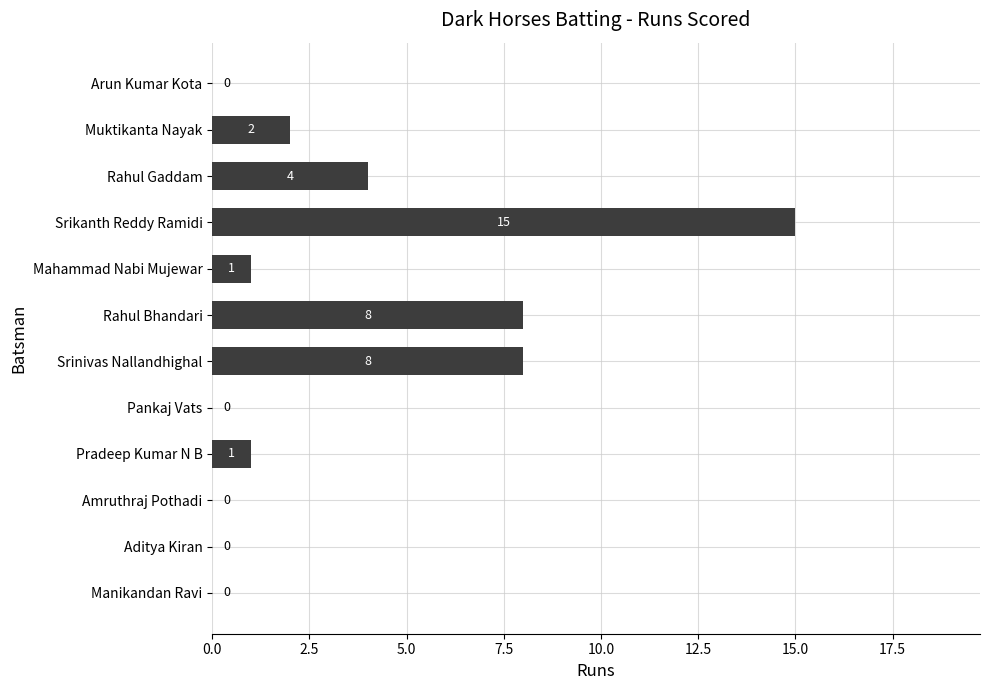

Which has a higher value, Srikanth Reddy Ramidi or Amruthraj Pothadi?

Srikanth Reddy Ramidi